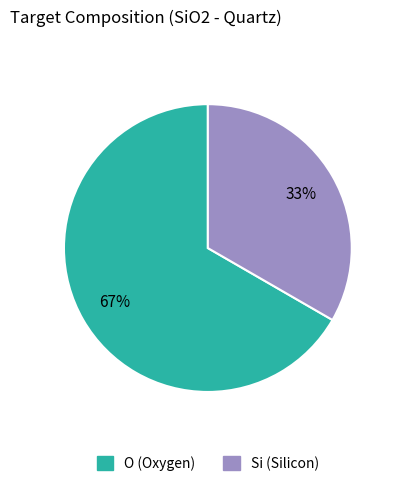

The Si slice represents 44% of the pie. True or false?

False